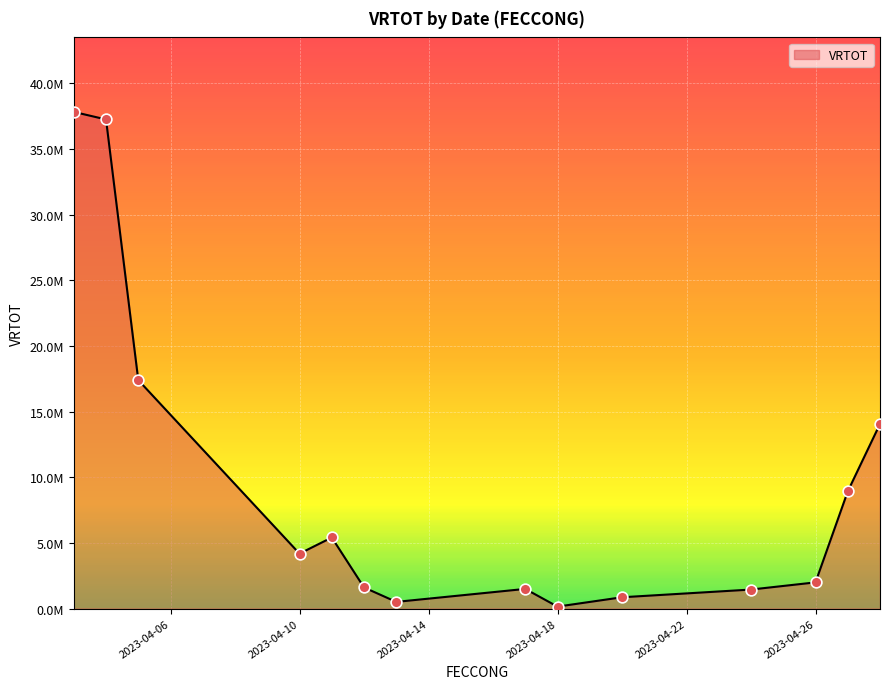

Is this an area chart (filled region under the line)?

Yes